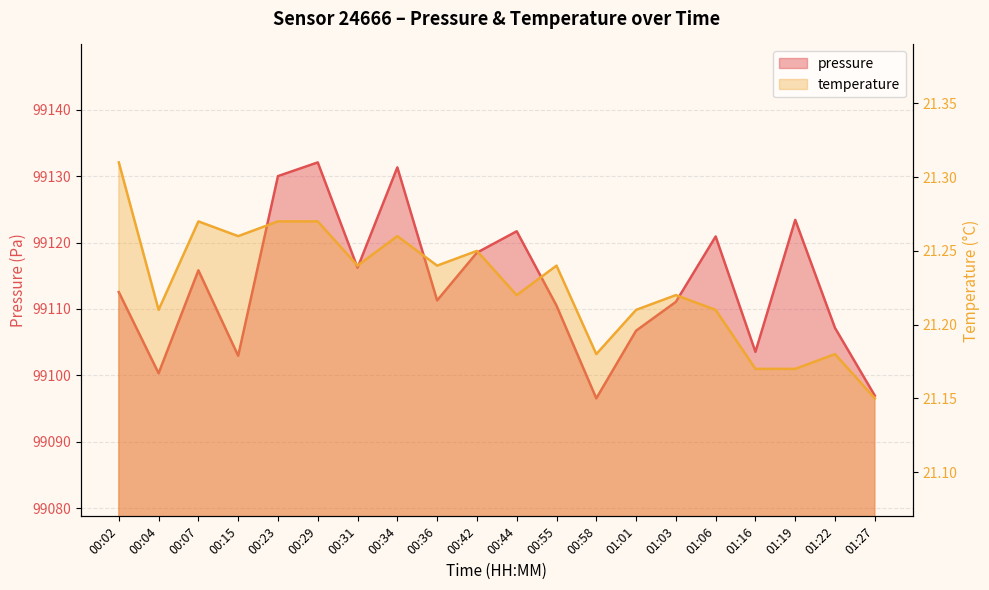

What is the difference between the maximum and minimum values in the temperature series?

0.2